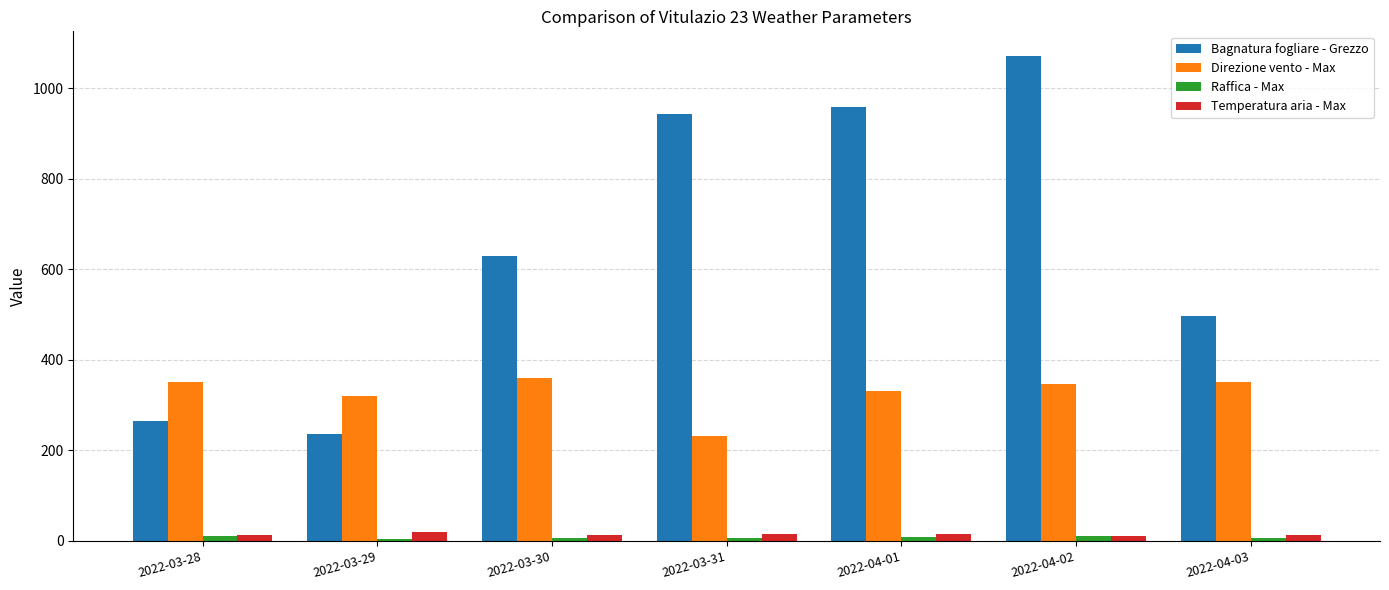

Which category has the lowest value in the Direzione vento - Max series?

2022-03-31